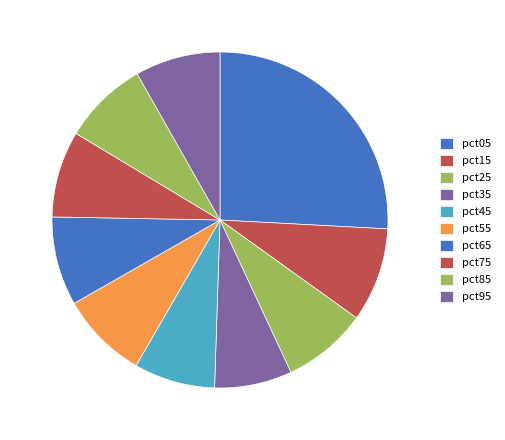

How many slices are in this pie chart?

10